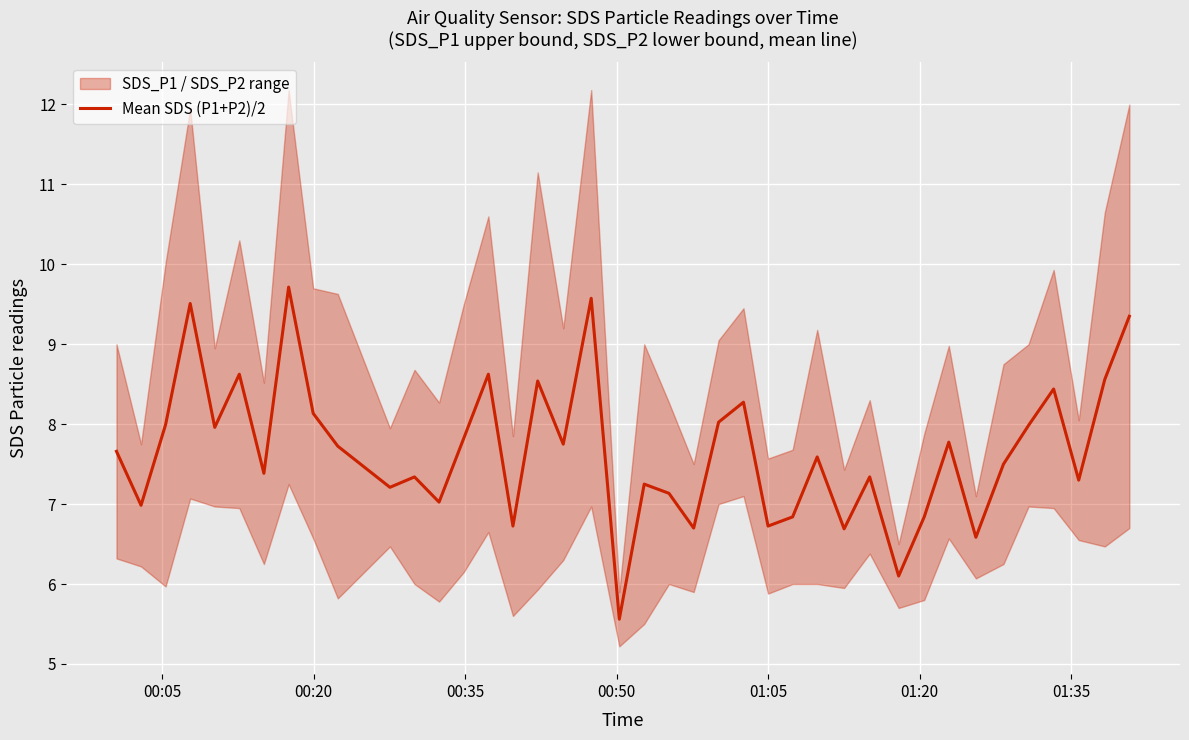

What is the maximum value for Mean SDS (P1+P2)/2?

9.7